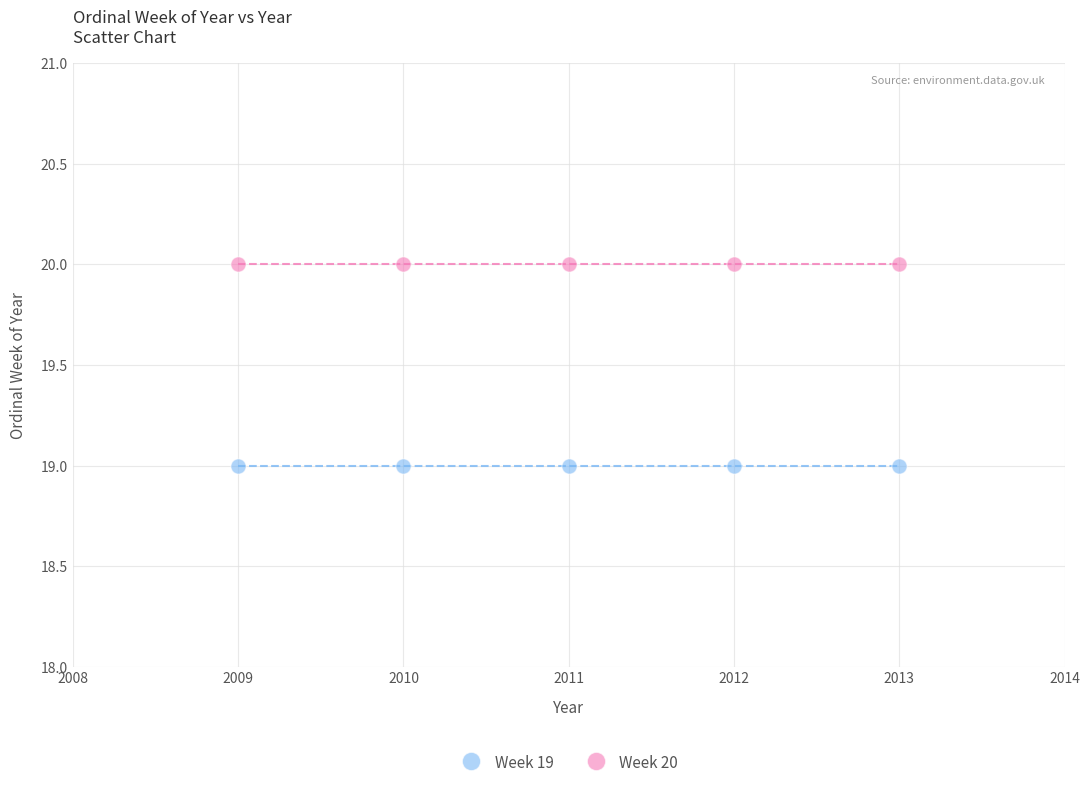

Which series reaches the minimum Y coordinate?

Week 19